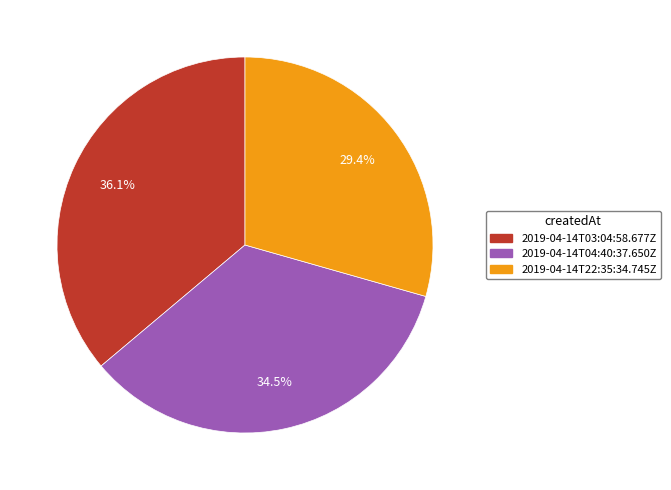

True or false: 2019-04-14T03:04:58.677Z accounts for 29% of the total.

False